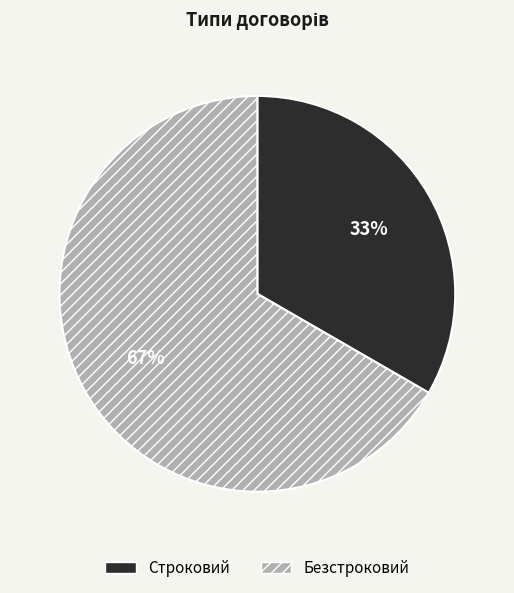

To the nearest percent, what portion does Безстроковий represent?

67%